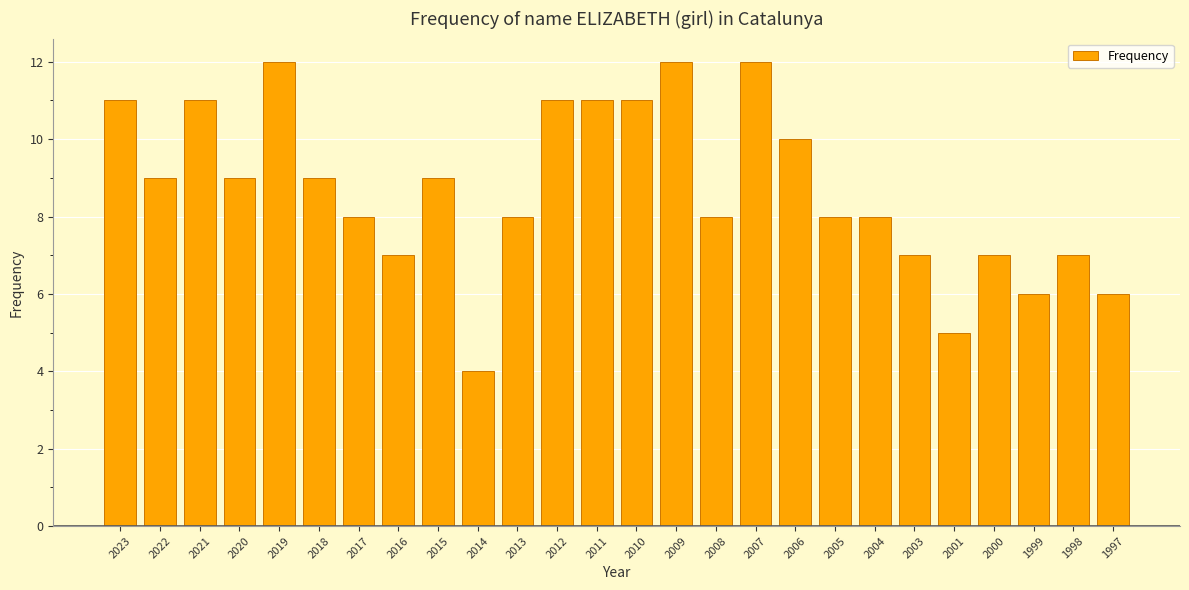

Does the chart contain stacked bars?

No